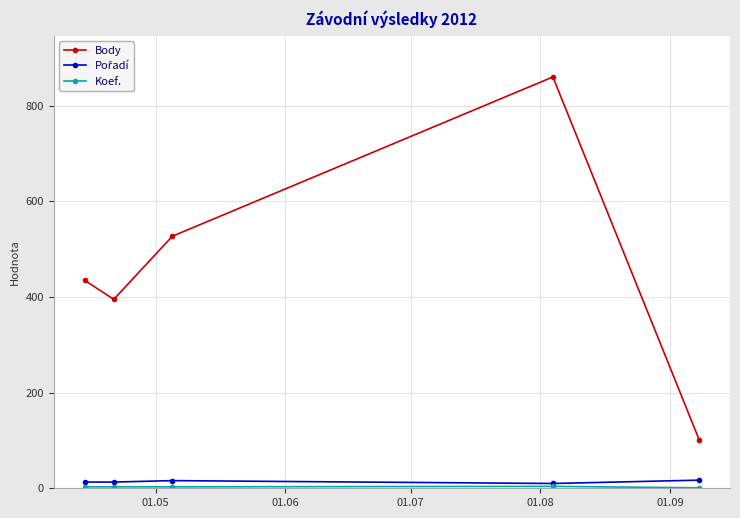

Which series has the largest range (max minus min)?

Body